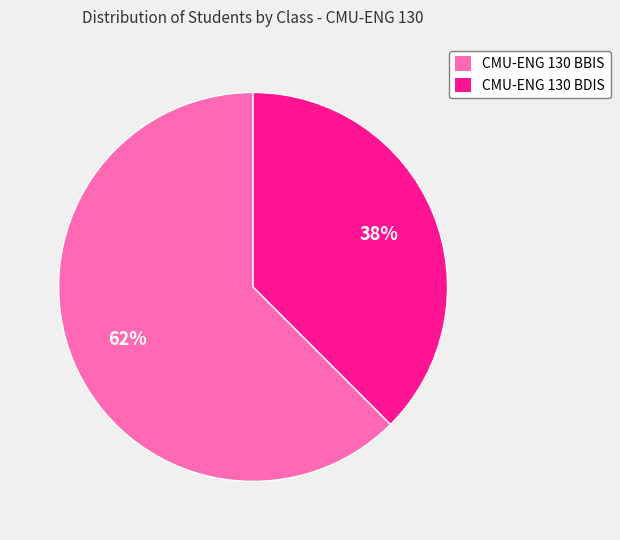

Is CMU-ENG 130 BDIS the majority of the pie?

No